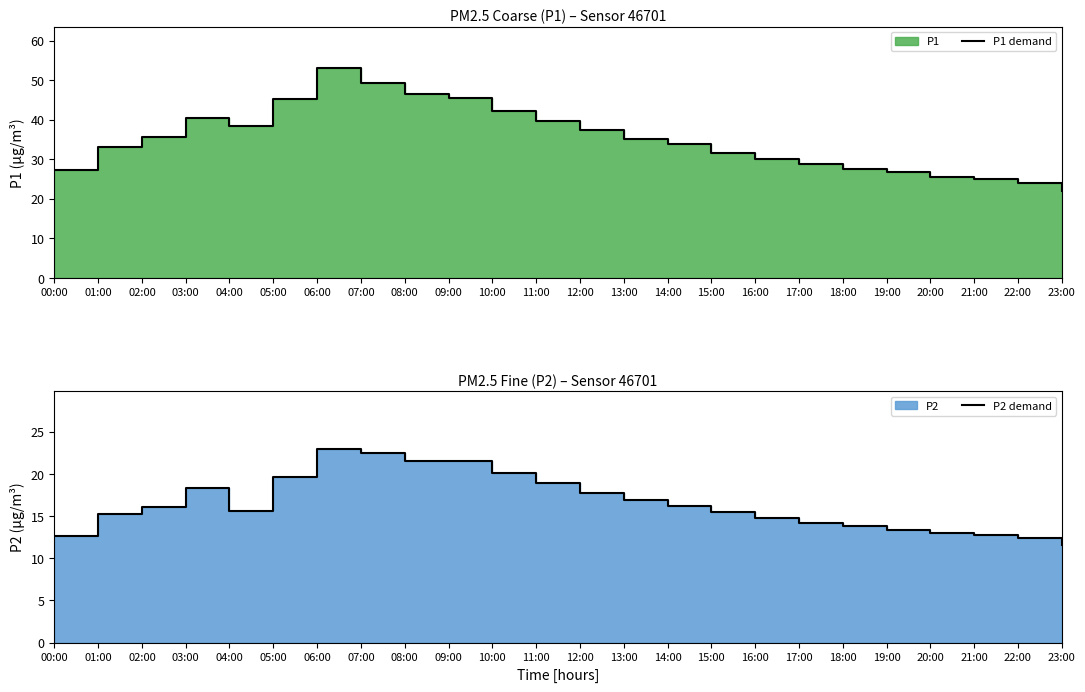

Reading right to left, transcribe all the data shown in this chart.

P1 demand: 22.1	24.0	24.9	25.6	26.8	27.5	28.9	30.2	31.5	33.8	35.2	37.5	39.8	42.1	45.4	46.5	49.3	53.0	45.3	38.4	40.3	35.7	33.0	27.2
P2 demand: 11.6	12.4	12.8	13.0	13.4	13.8	14.2	14.8	15.5	16.2	16.9	17.8	18.9	20.1	21.6	21.5	22.5	22.9	19.7	15.7	18.3	16.1	15.2	12.6